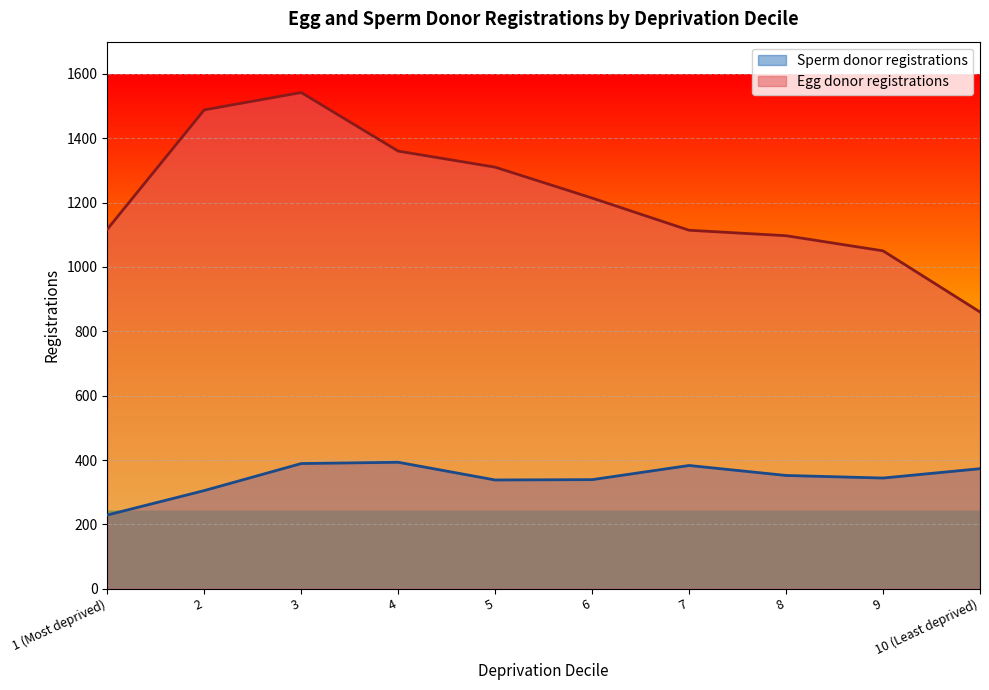

What is the difference between the maximum and minimum values in the Egg donor registrations series?

682